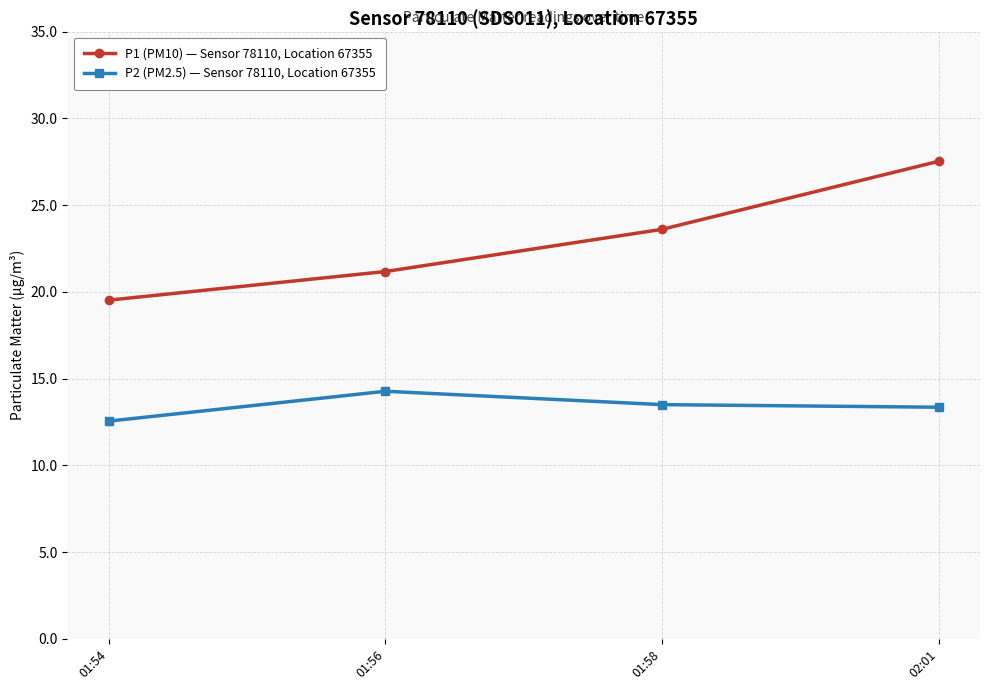

True or false: P1 (PM10) — Sensor 78110, Location 67355 has more than 1 points higher than both neighbors.

False